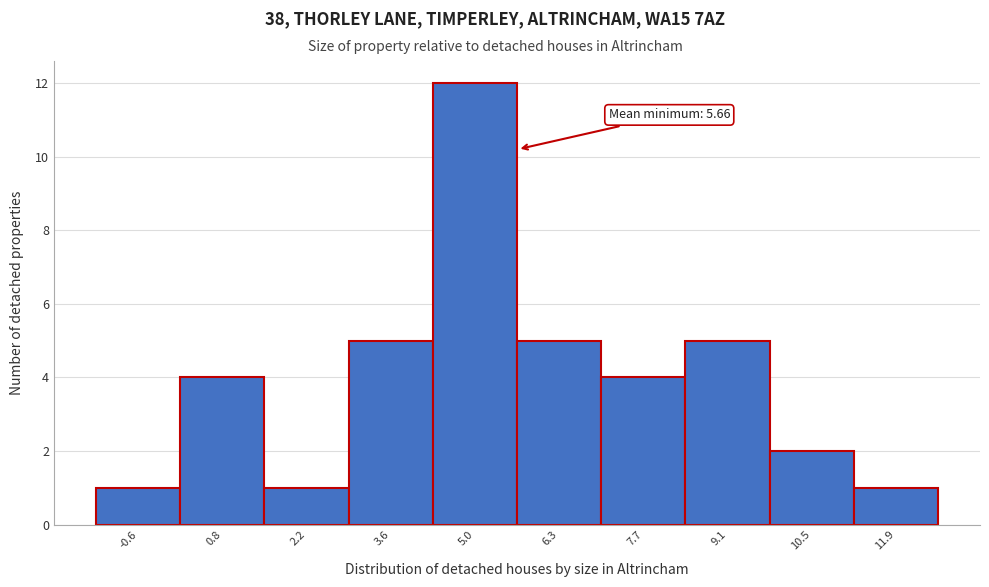

Over which range of the x-axis is the bar tallest?

4.2 to 5.6